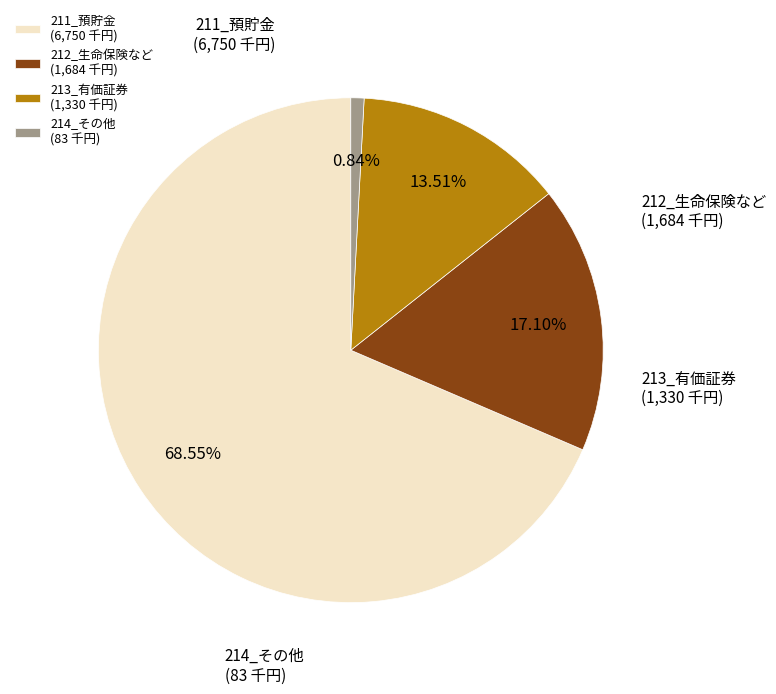

How many segments does this pie chart have?

4